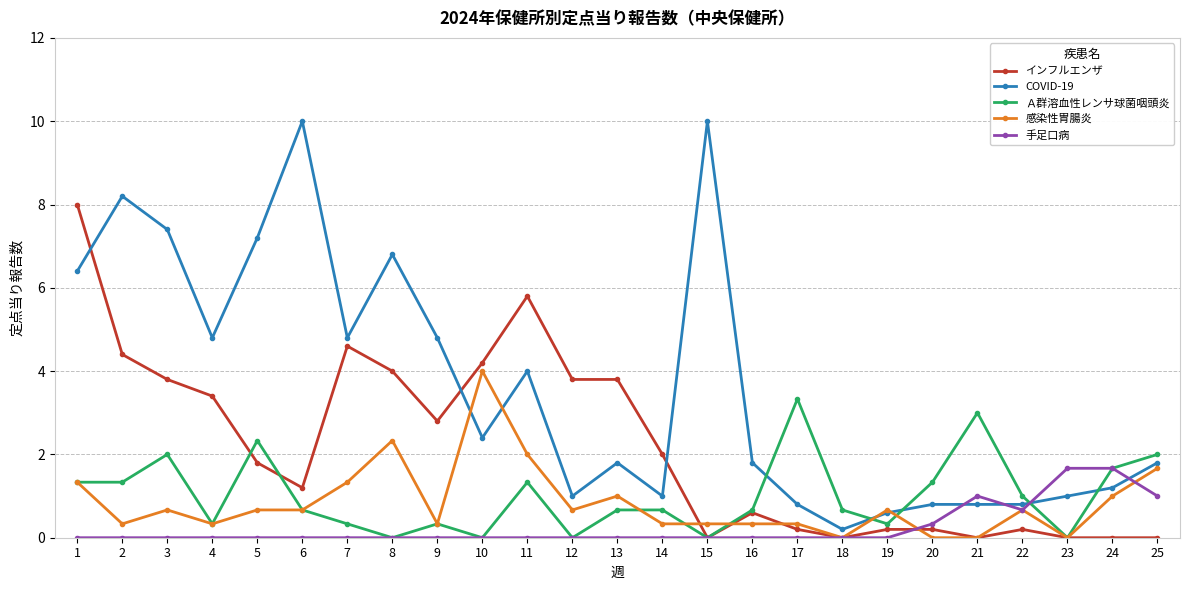

List the series in order of their peak value, highest first.

COVID-19, インフルエンザ, 感染性胃腸炎, Ａ群溶血性レンサ球菌咽頭炎, 手足口病